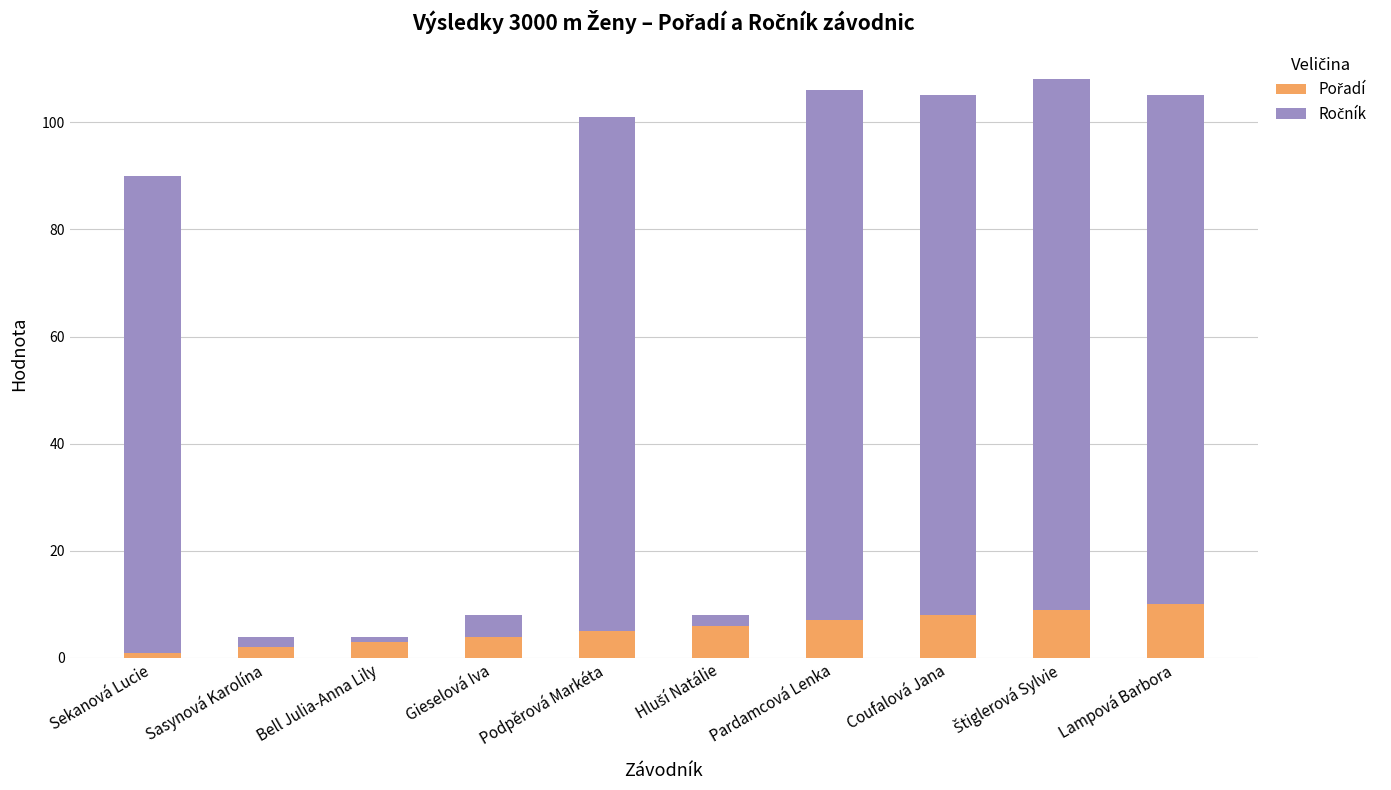

At Gieselová Iva, list the series in order from largest to smallest.

Pořadí, Ročník